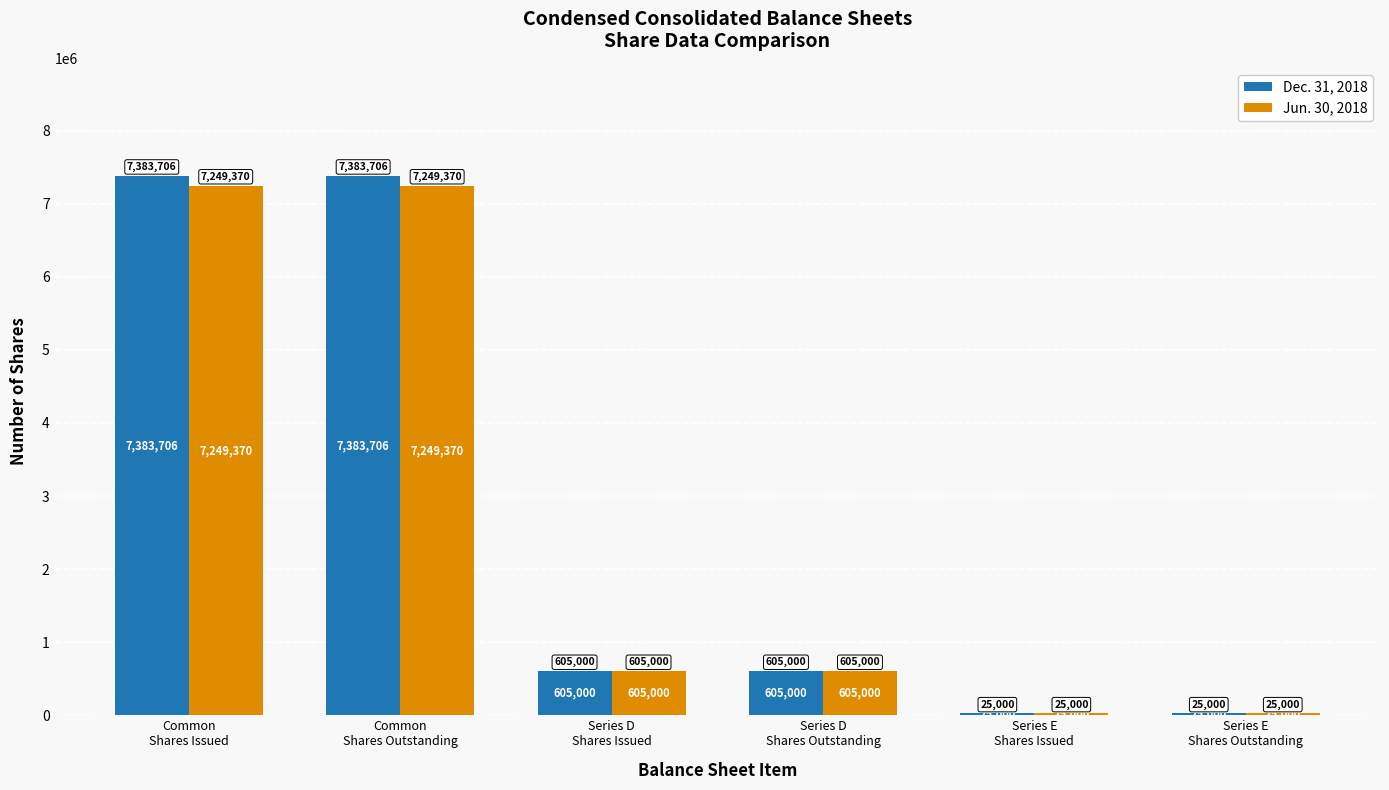

Count the number of categories in the chart.

6